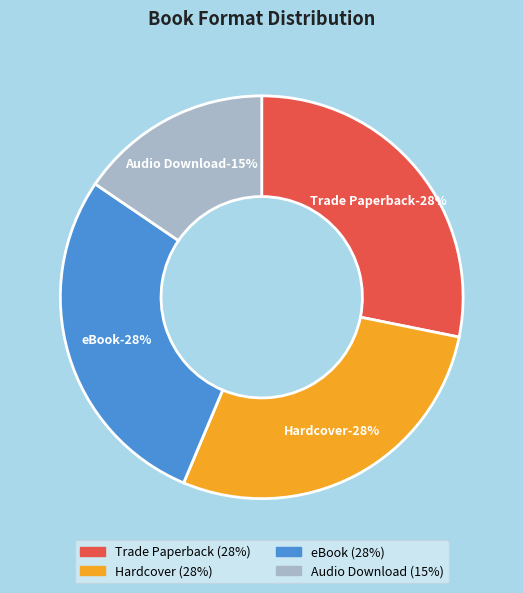

How many slices are in this pie chart?

4